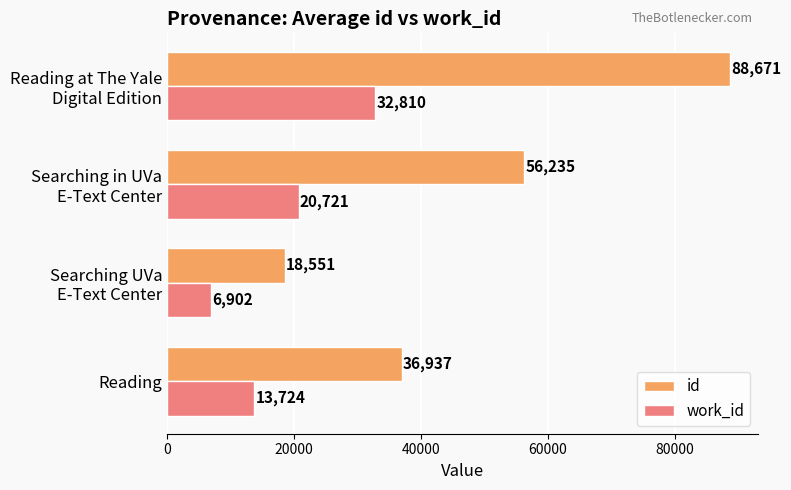

What is the difference between the second highest and minimum values in the id series?

37684